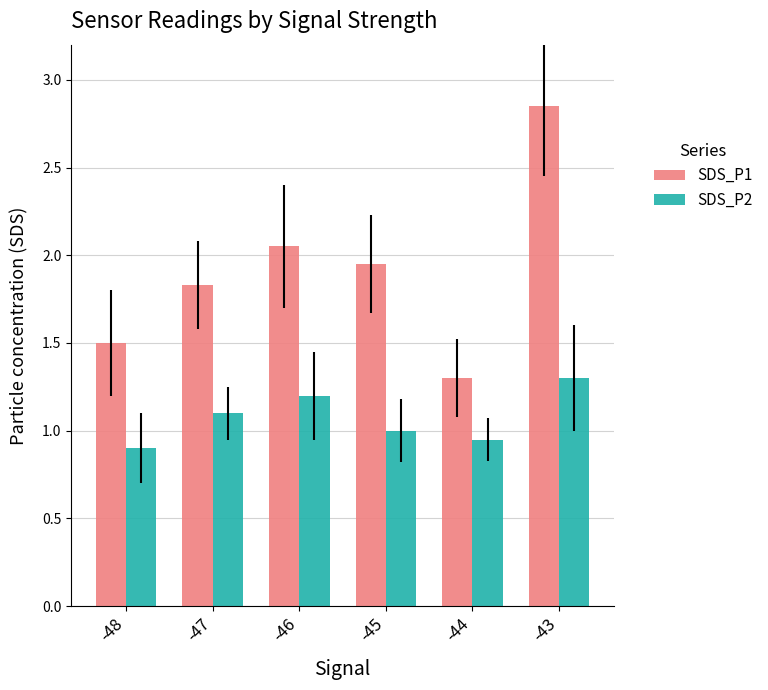

Rank the series by their average value, from lowest to highest.

SDS_P2, SDS_P1